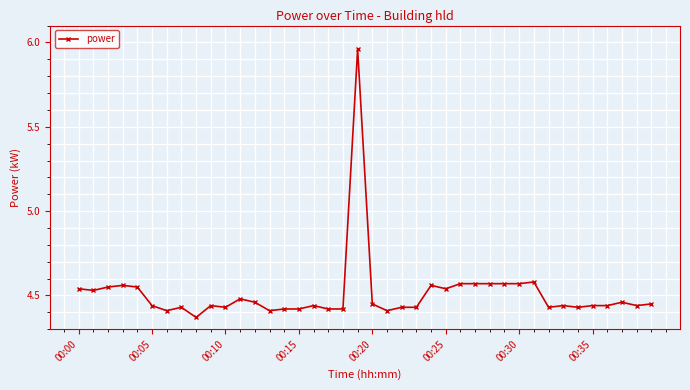

True or false: the data has more than 0 interior local peaks.

True